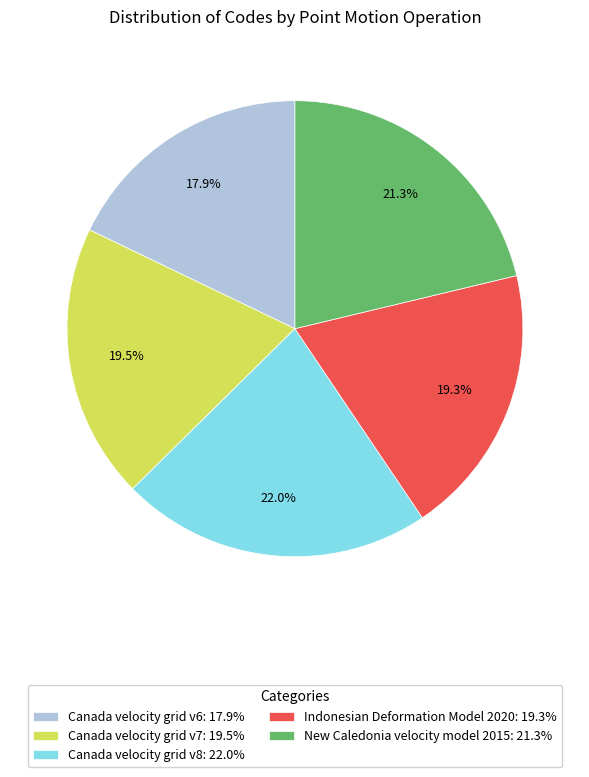

To the nearest percent, what is the combined percentage of Indonesian Deformation Model 2020 and Canada velocity grid v7?

39%